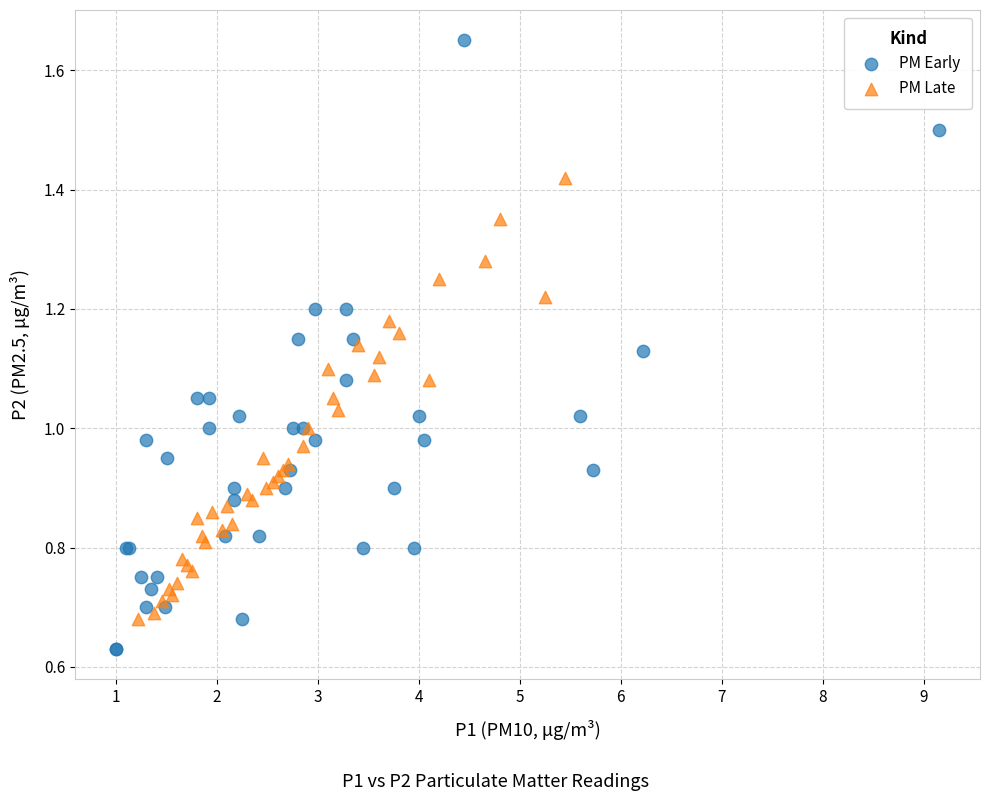

Which series contains the lowest Y value?

PM Early